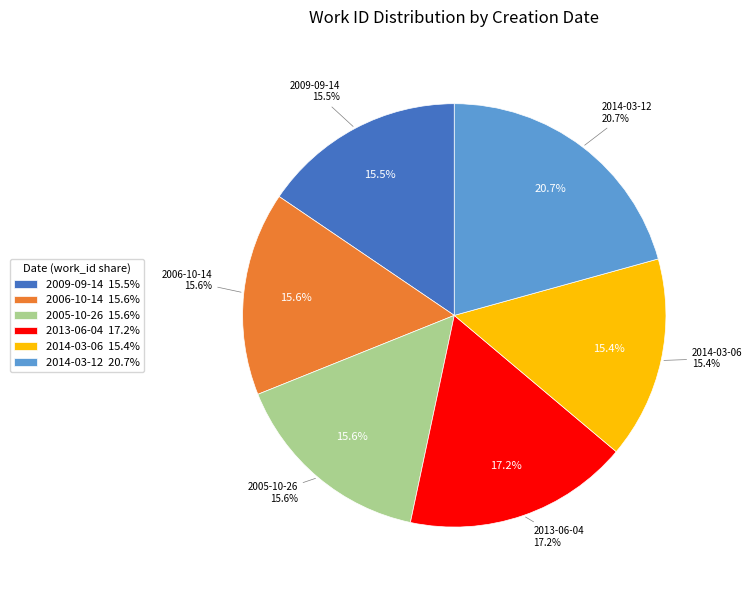

What is the smallest slice in the pie chart?

2014-03-06